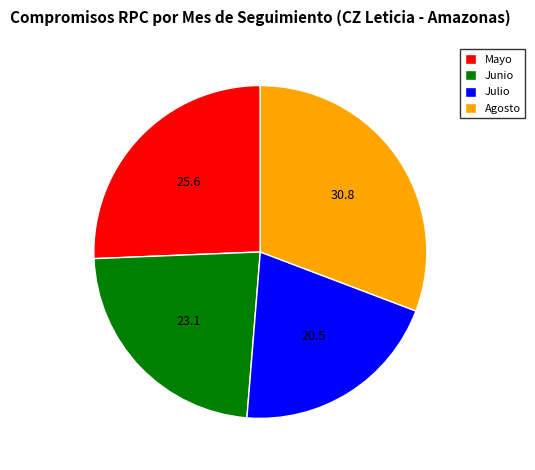

Does Agosto account for over 50% of the chart?

No